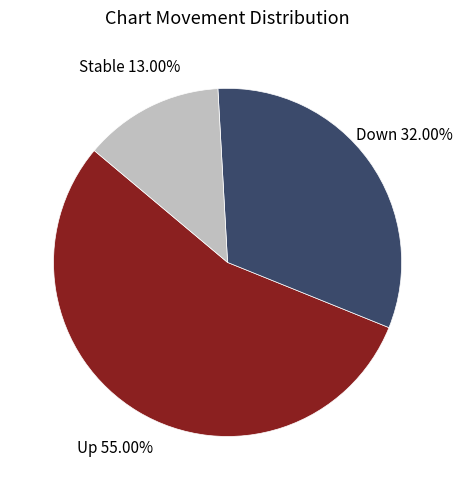

Does any single category account for the majority?

Yes